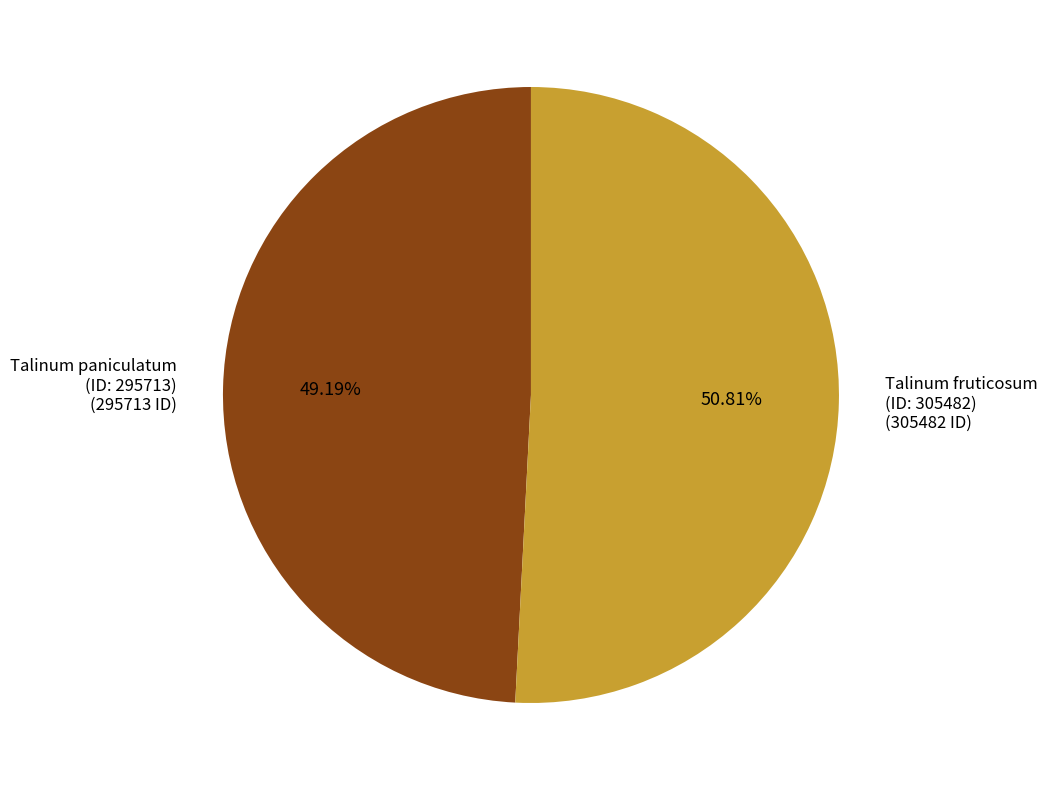

Which slice is the largest?

Talinum fruticosum (ID: 305482)